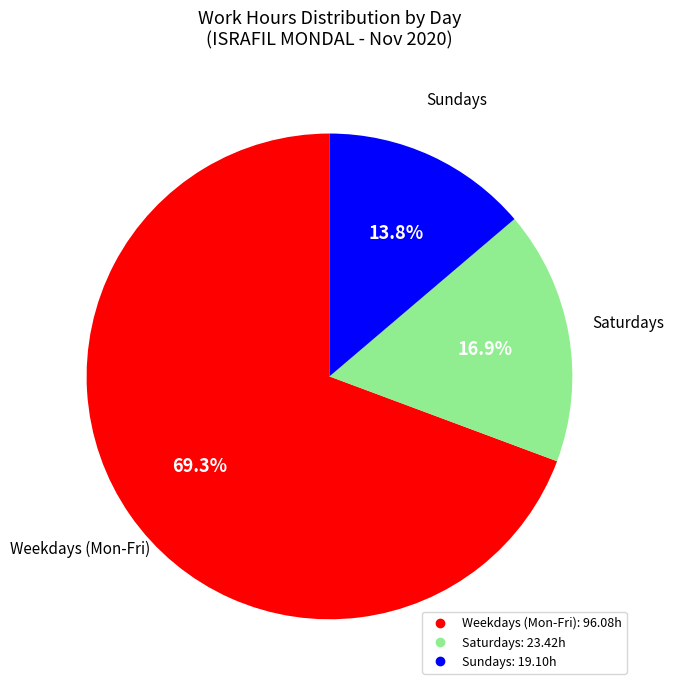

How many segments does this pie chart have?

3